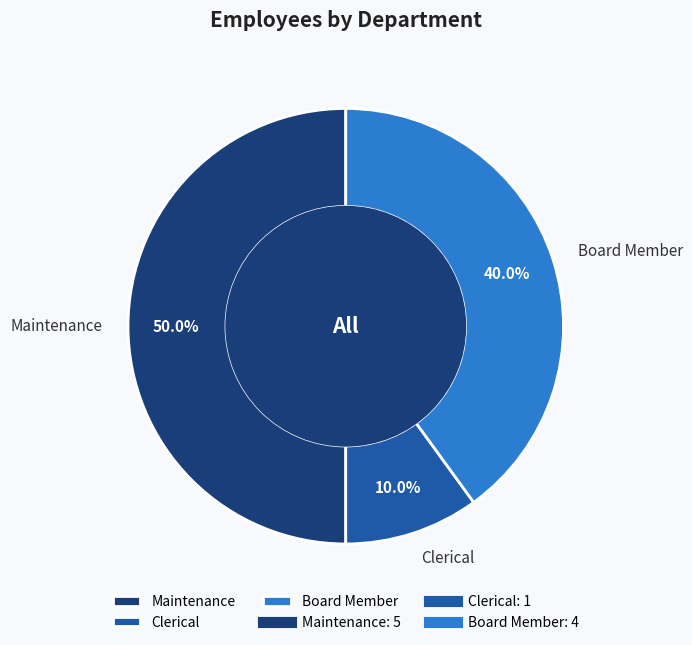

Which category has the smallest portion of the pie?

Clerical